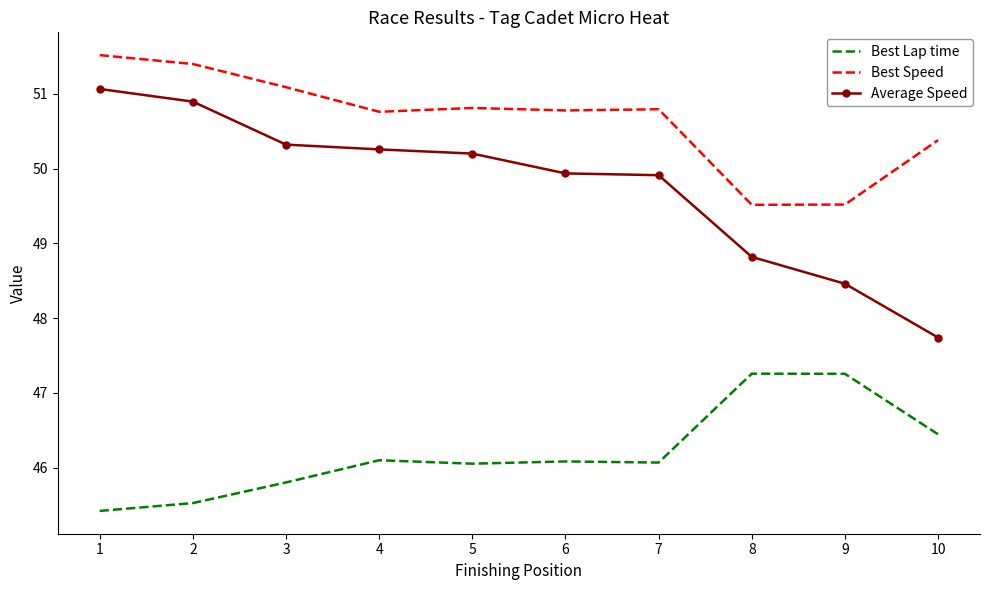

What is the approximate value of Best Lap time at 6?

46.1